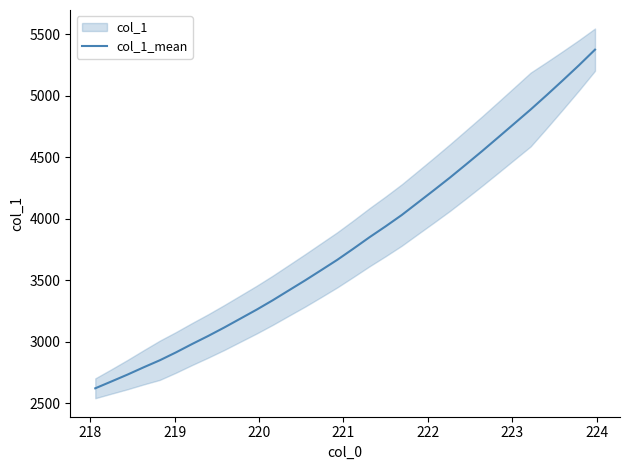

What is the maximum value for col_1_mean?

5376.0